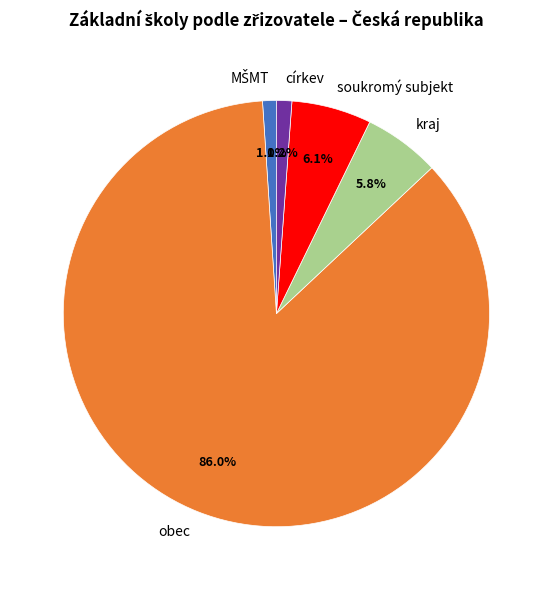

To the nearest percent, what is the difference between the largest and smallest slice percentages?

85%